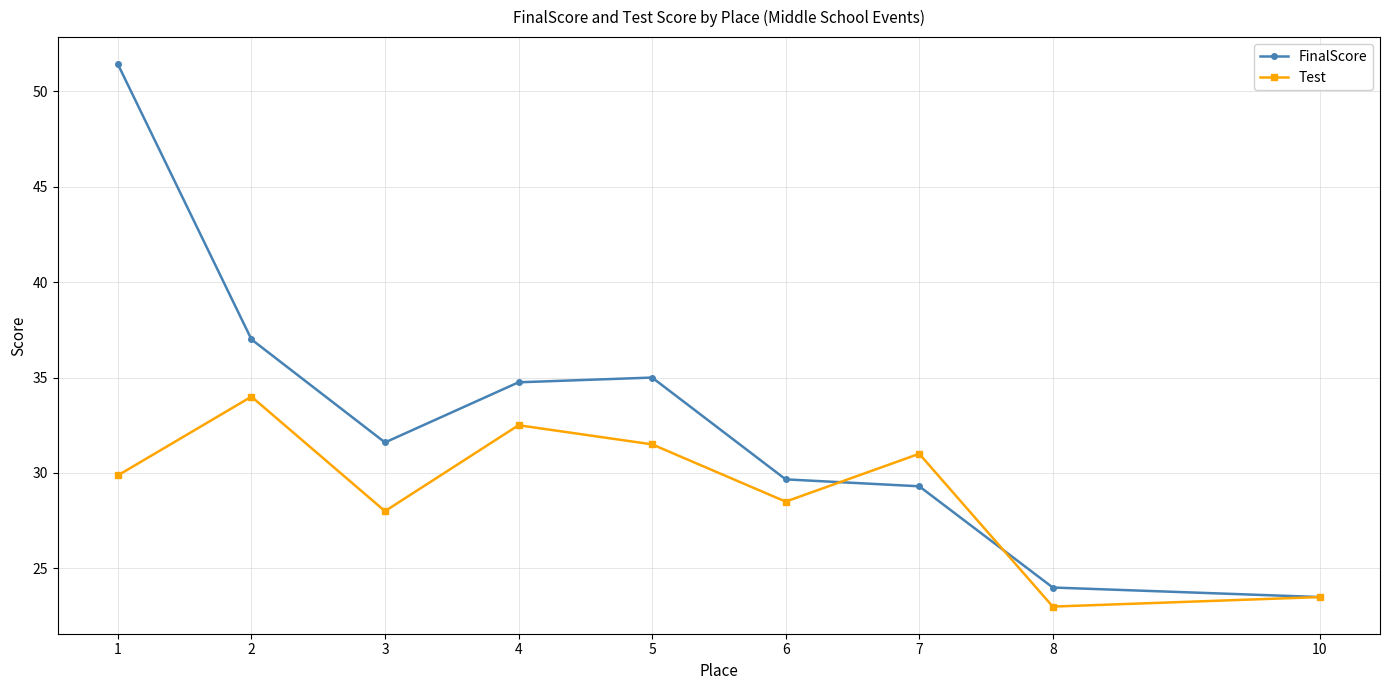

Which category has the lowest value across all series?

8